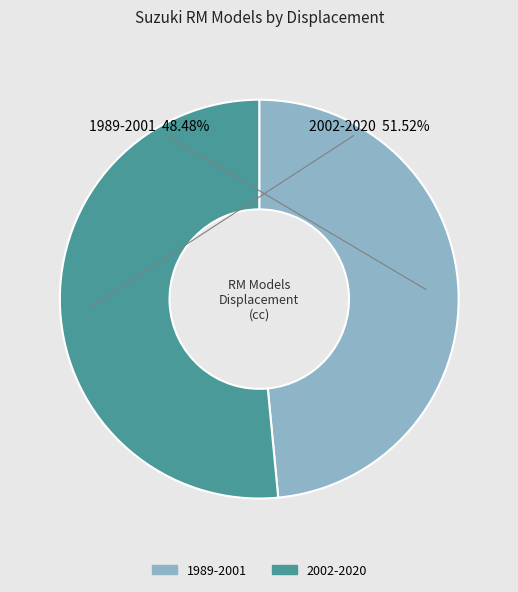

To the nearest percent, what is the difference between the 2002-2020 and 1989-2001 slice percentages?

3%